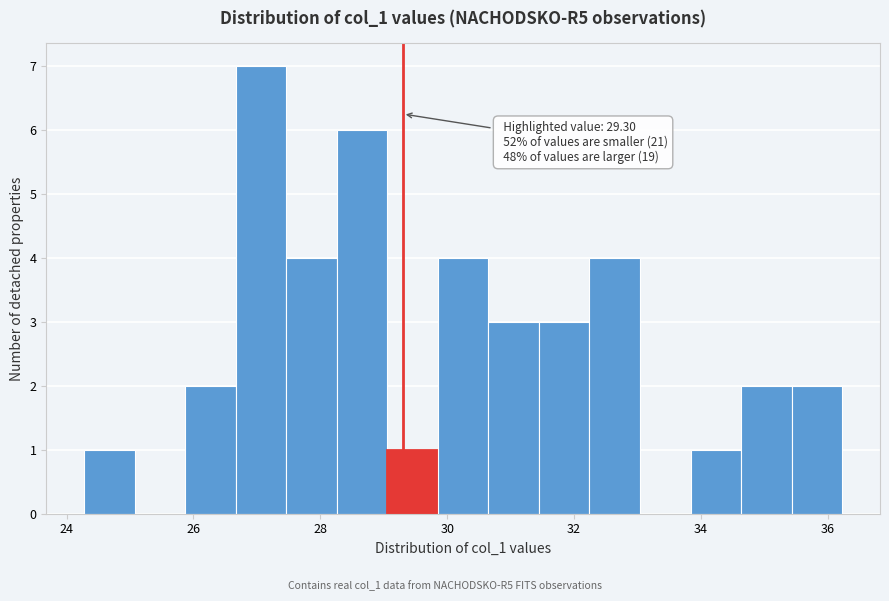

Around what value on the x-axis is the tallest bar? Give the approximate position of its centre, as read against the axis.

27.0